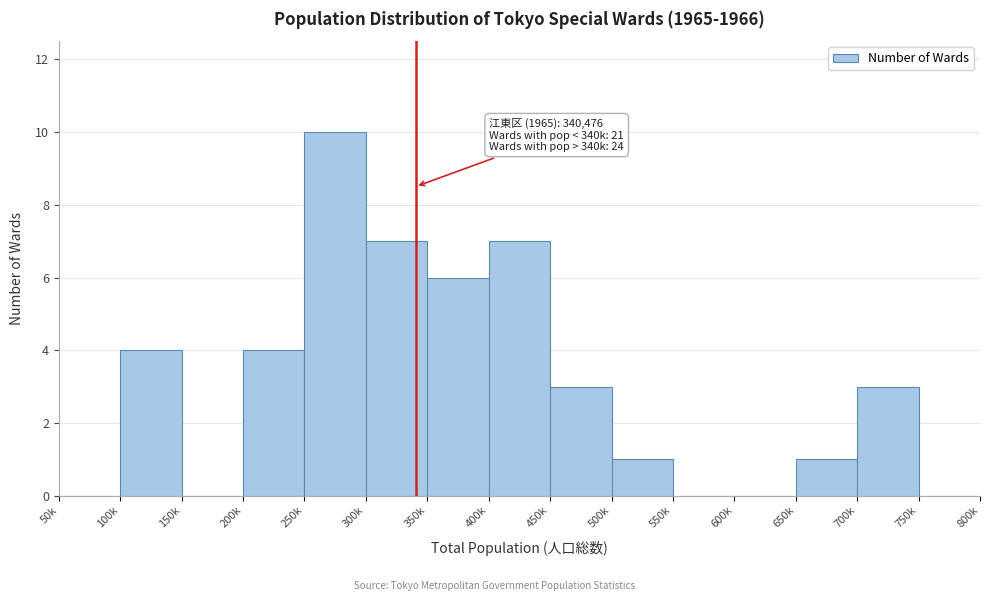

Reading left to right, extract all data points from this chart.

50k=0	100k=4	150k=0	200k=4	250k=10	300k=7	350k=6	400k=7	450k=3	500k=1	550k=0	600k=0	650k=1	700k=3	750k=0